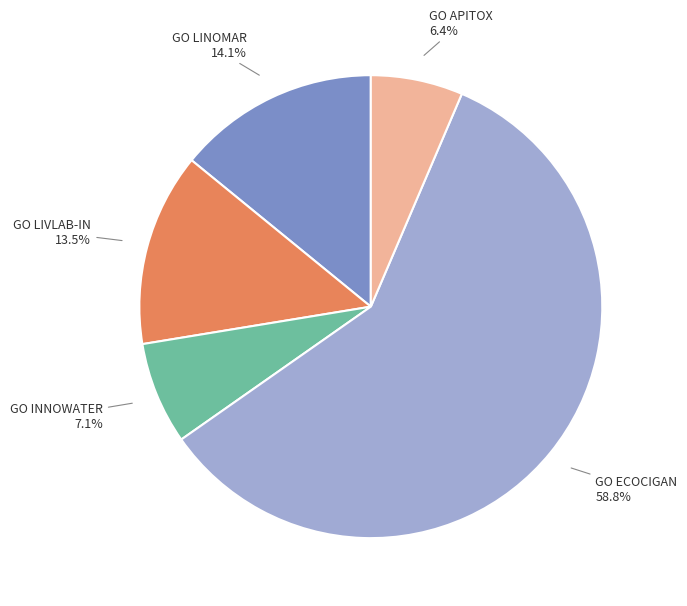

To the nearest percent, what portion does GO ECOCIGAN represent?

59%